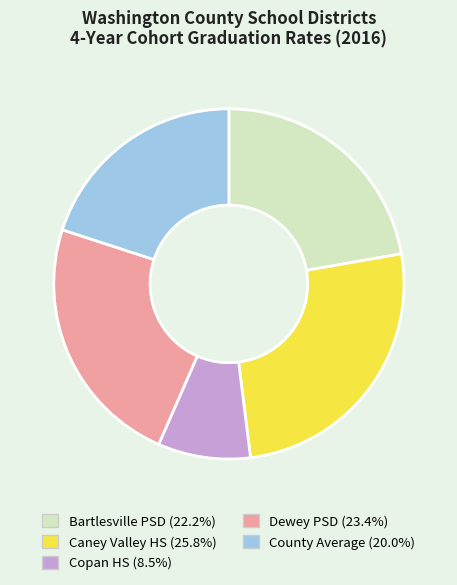

Which has a higher value, Dewey PSD or Caney Valley HS?

Caney Valley HS